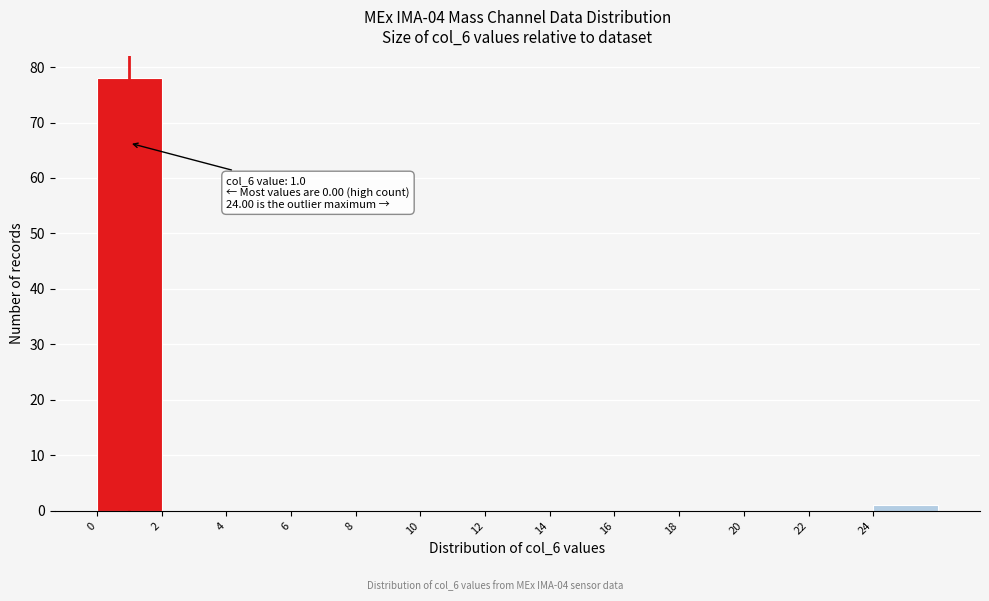

Over which range of the x-axis is the bar tallest?

0 to 2